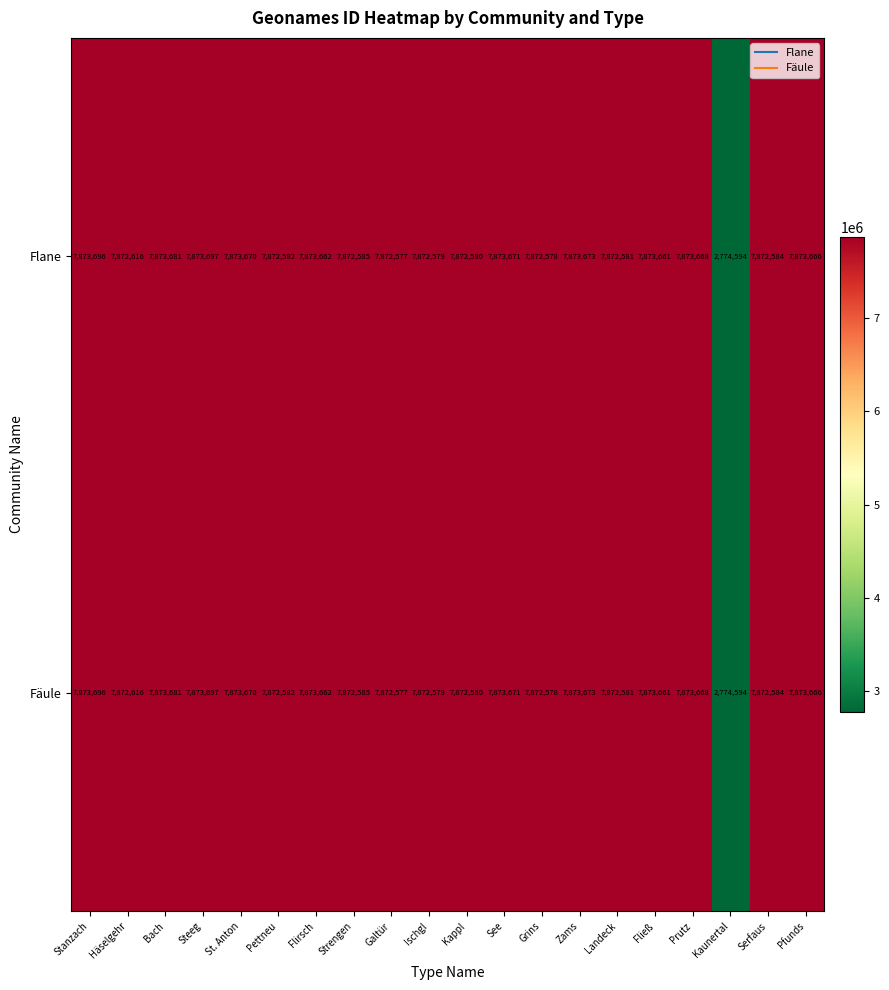

What is the maximum value shown in the chart?

7873697